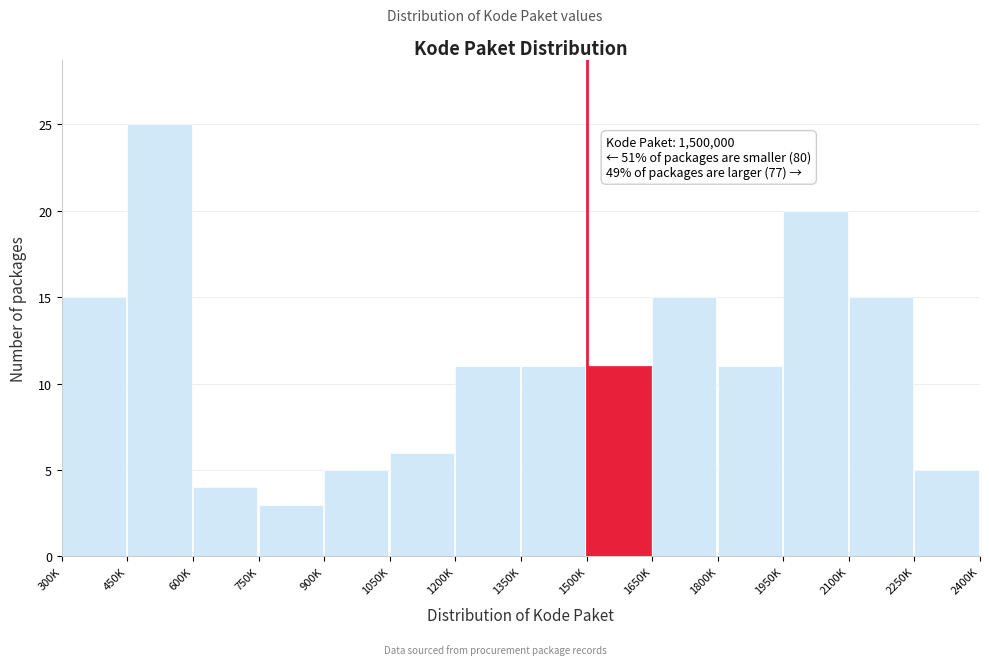

Reading left to right, list all the values displayed in this chart.

300K=15	450K=25	600K=4	750K=3	900K=5	1050K=6	1200K=11	1350K=11	1500K=11	1650K=15	1800K=11	1950K=20	2100K=15	2250K=5